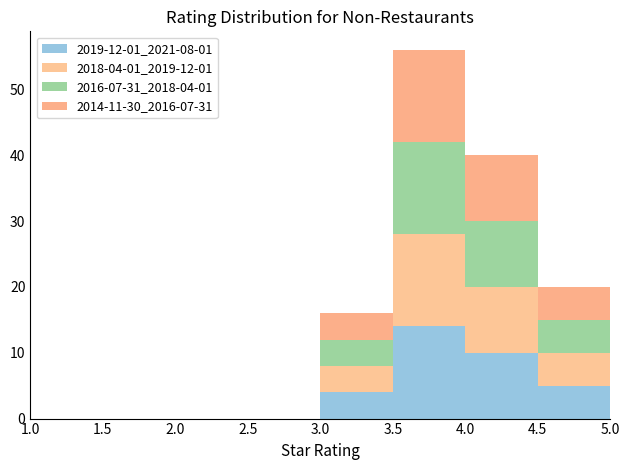

Which range on the x-axis has the tallest stacked bar (by total height)?

3.5 to 4.0